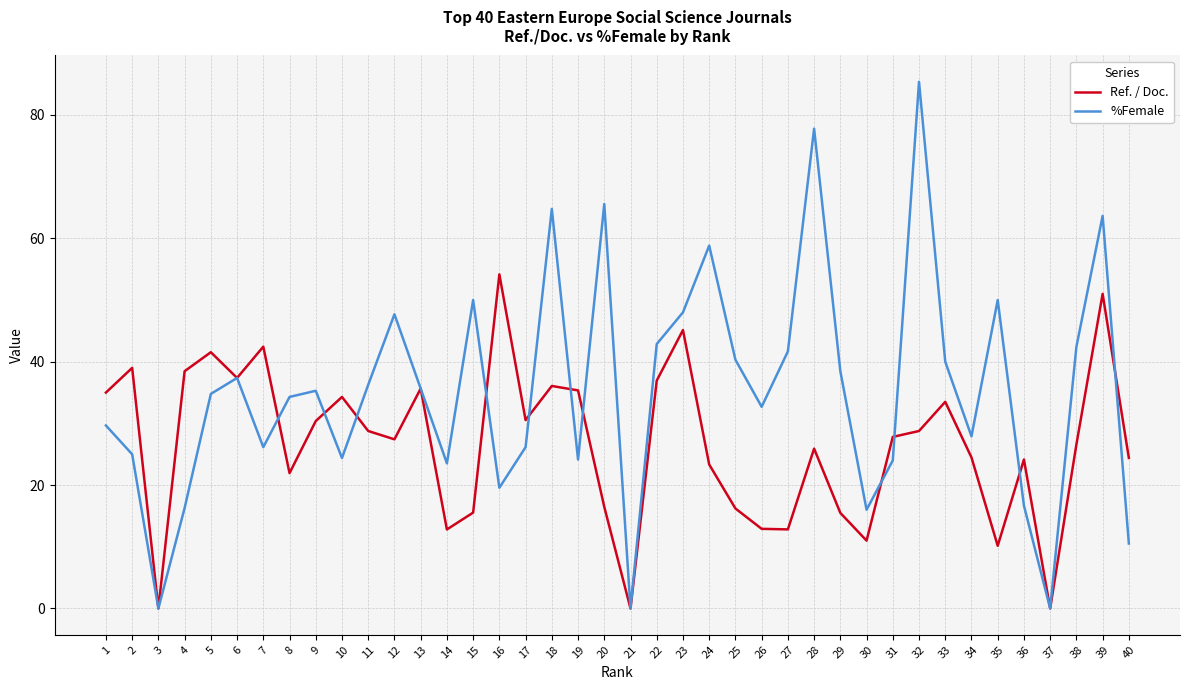

How many lines are shown in the chart?

2